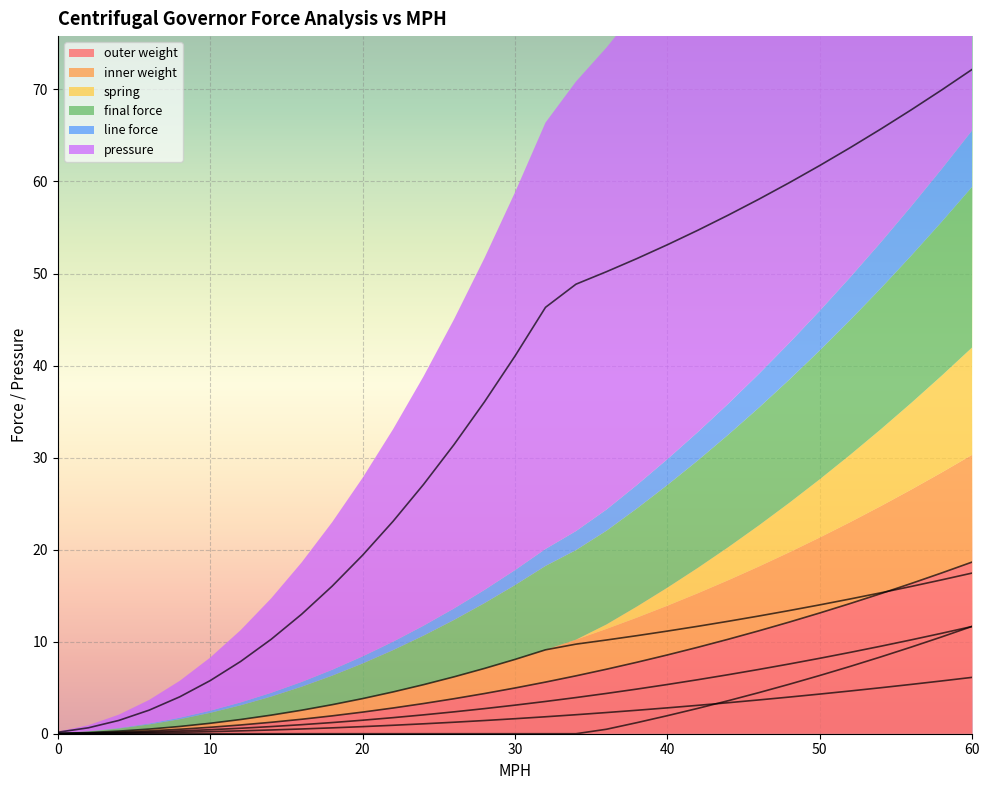

True or false: spring has a value of 0.0 at 18.

True